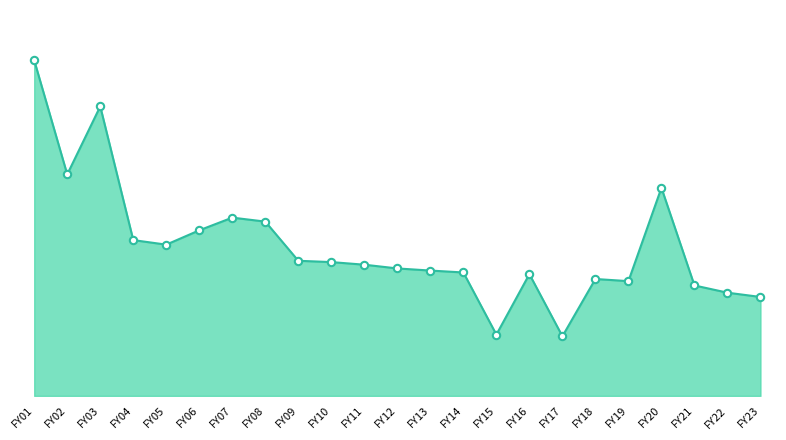

Which has a higher value, FY06 or FY22?

FY06